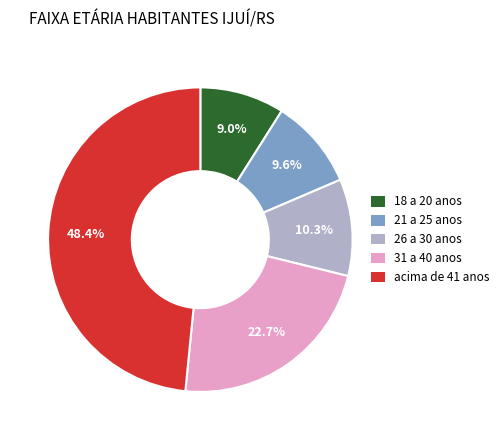

Is there a majority slice in this chart?

No